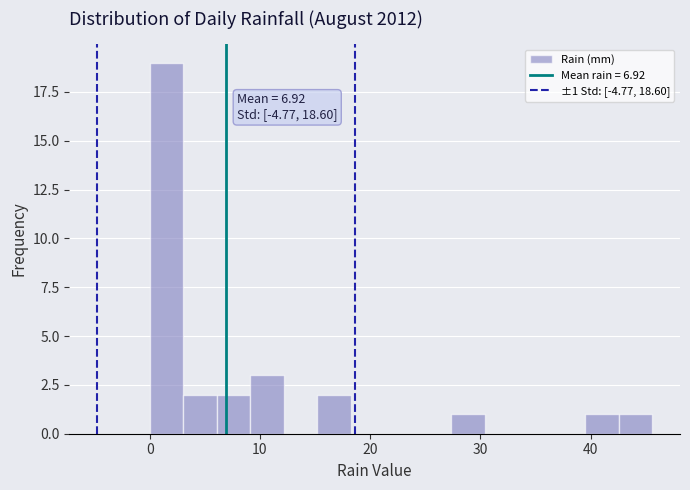

Read against the x-axis, roughly where is the centre of the tallest bar?

2